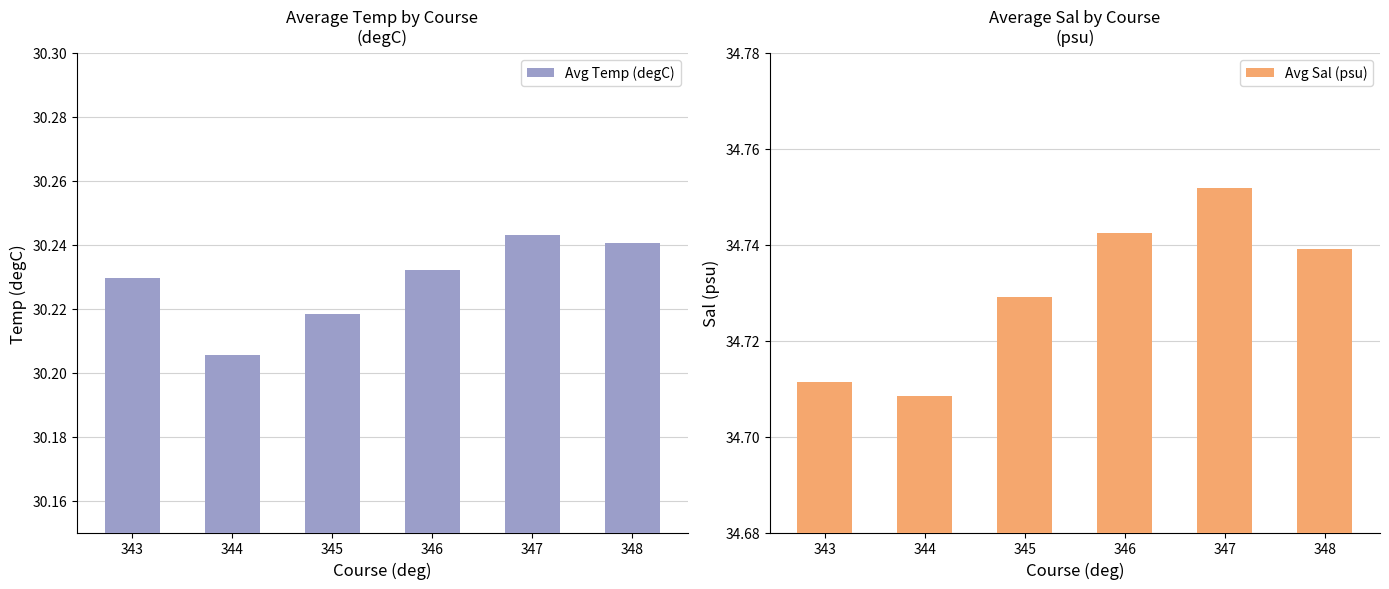

Where is Avg Temp (degC) nearest to the value 30?

344